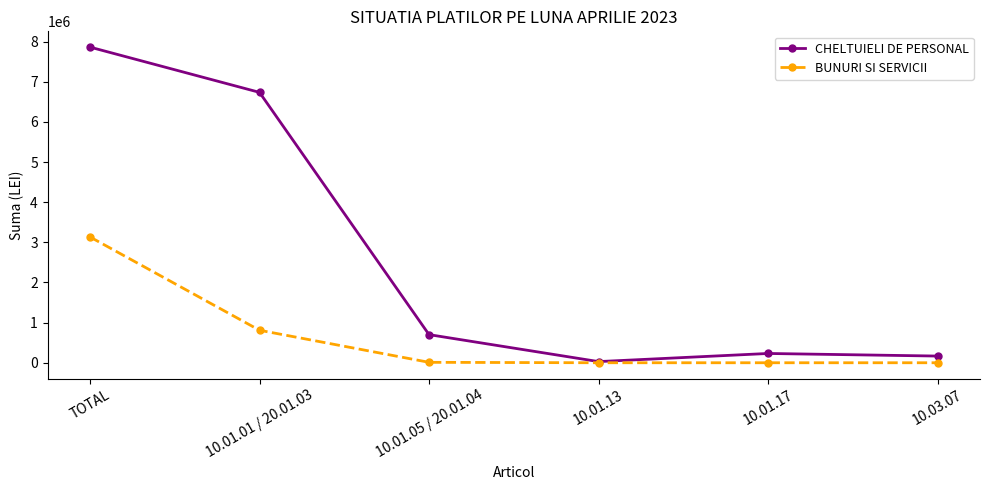

List the series in order of their overall mean, highest first.

CHELTUIELI DE PERSONAL, BUNURI SI SERVICII